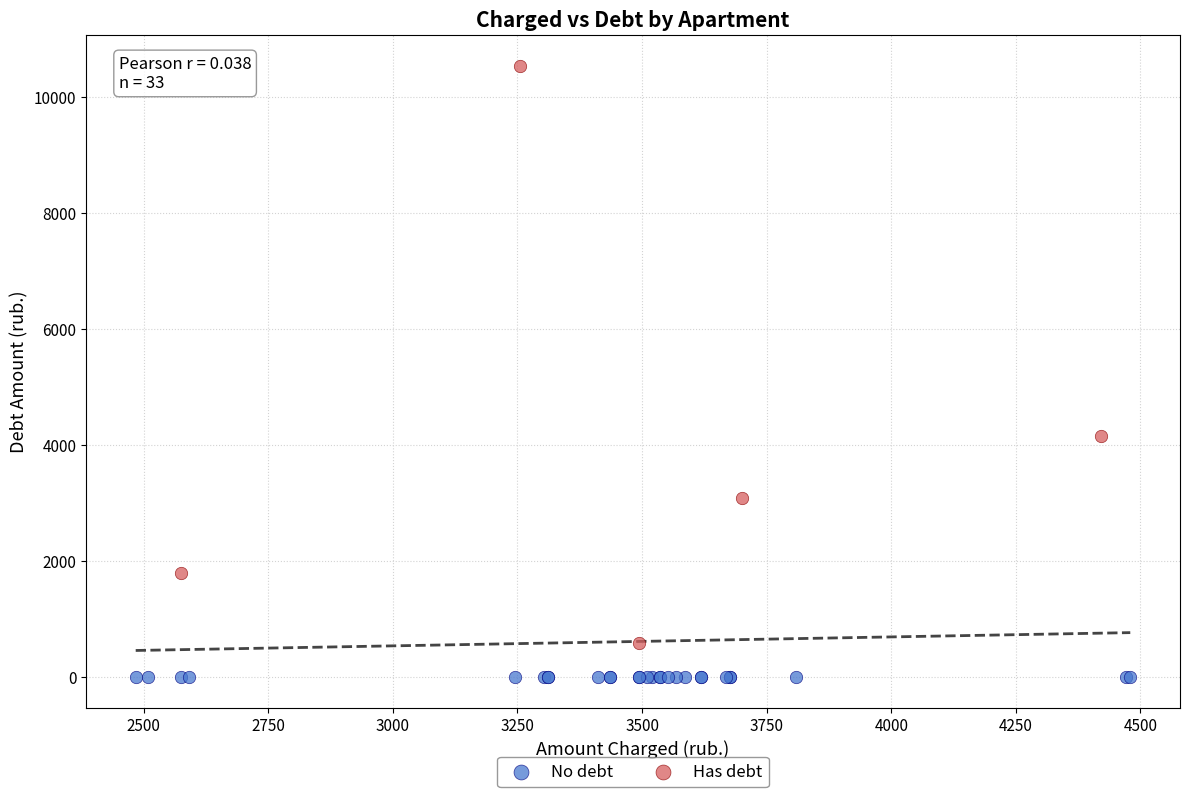

Which series reaches the maximum Y coordinate?

Has debt